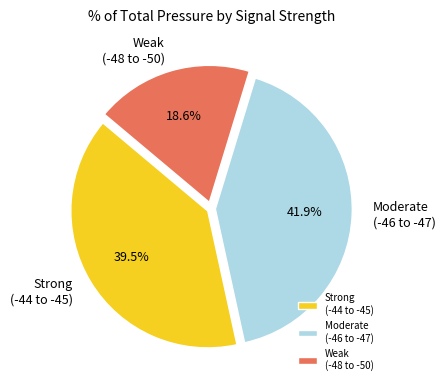

What is the ratio of the value at Moderate (-46 to -47) to the value at Weak (-48 to -50)?

2.3